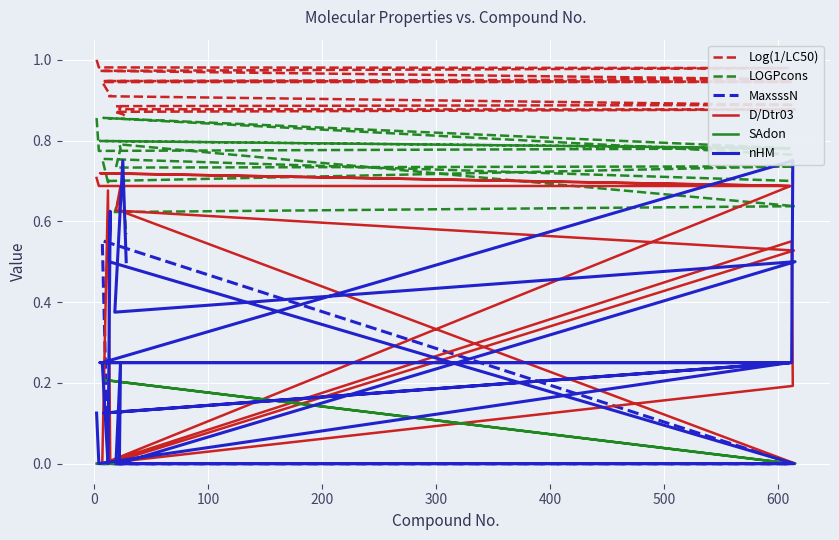

How many distinct data groups are displayed?

6